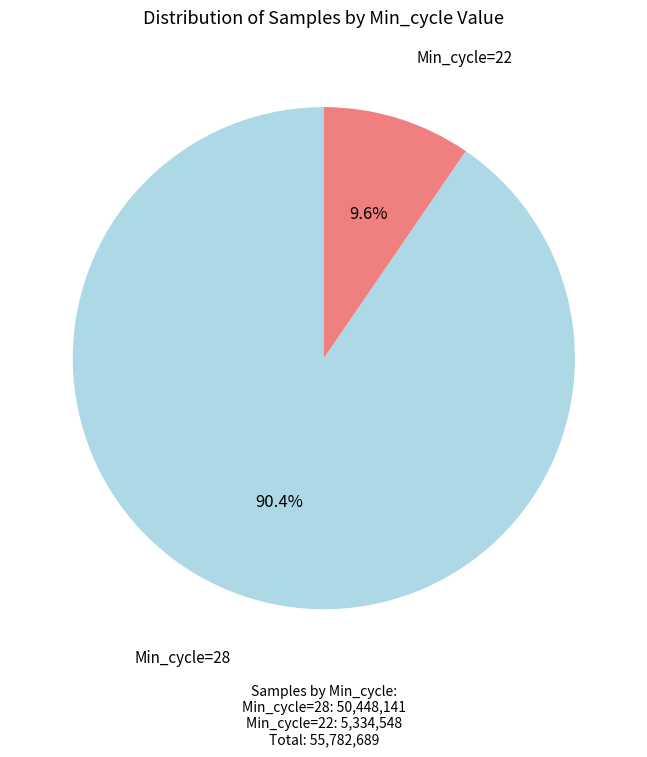

How many segments does this pie chart have?

2